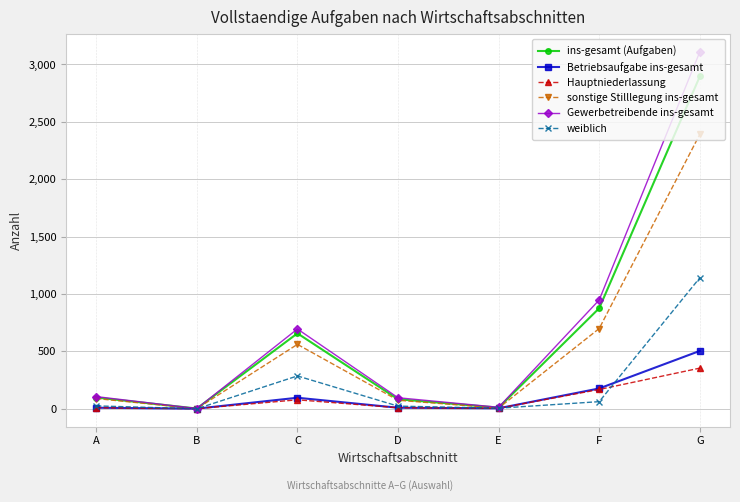

At which category does Gewerbetreibende ins-gesamt reach its first local peak?

C